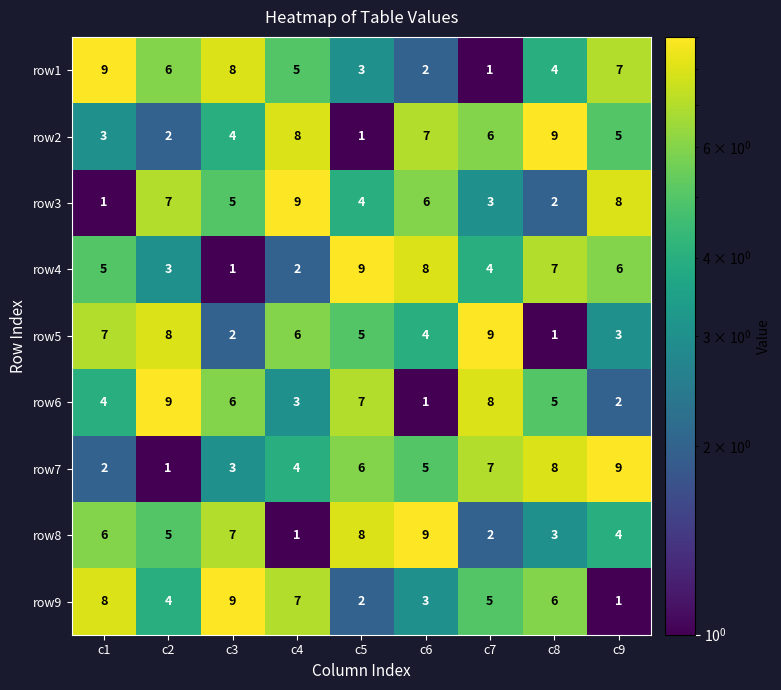

Where is row6 nearest to the value 5?

c8